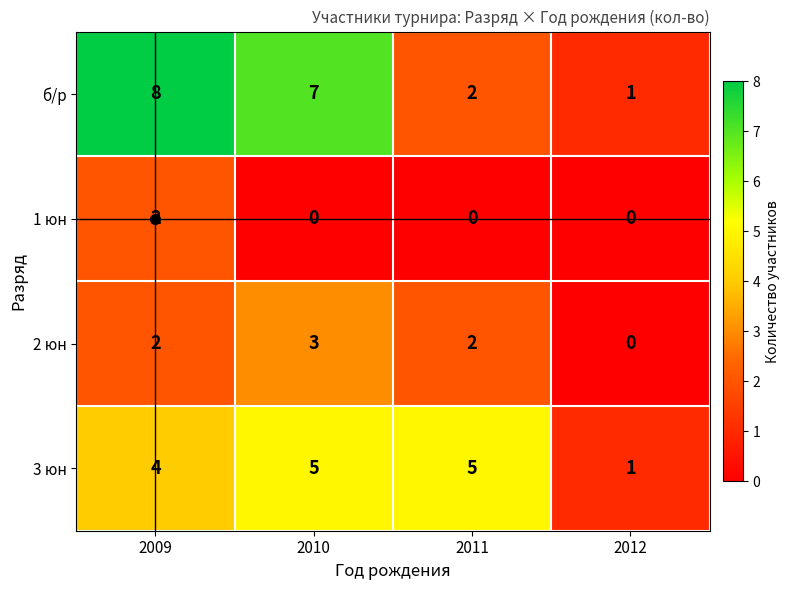

At how many categories does at least one series exceed 2?

3